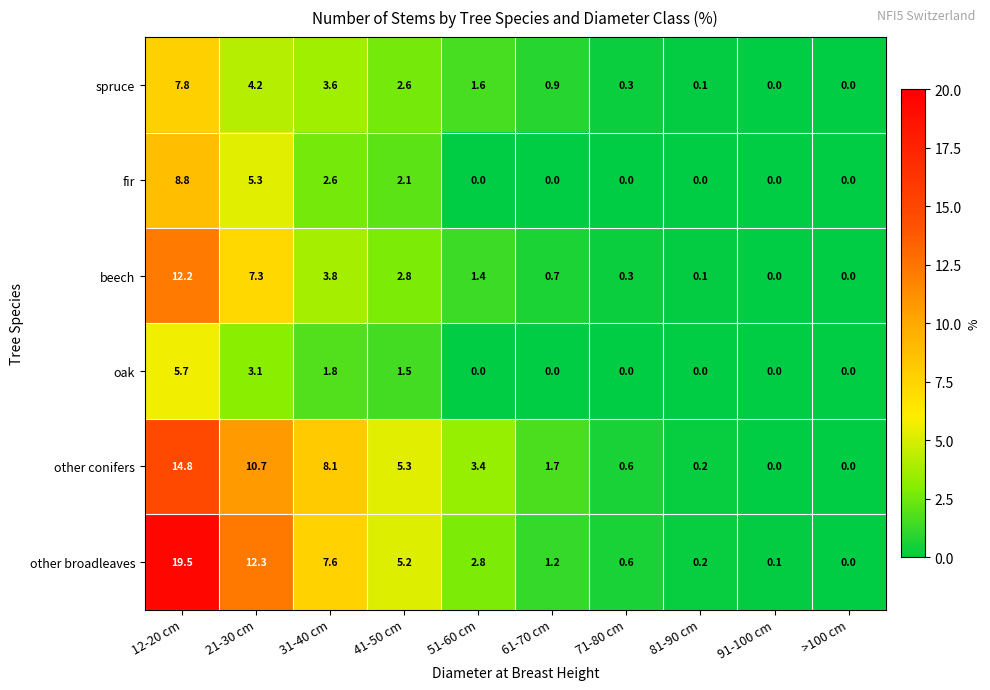

Which category has the lowest value in the other broadleaves series?

>100 cm